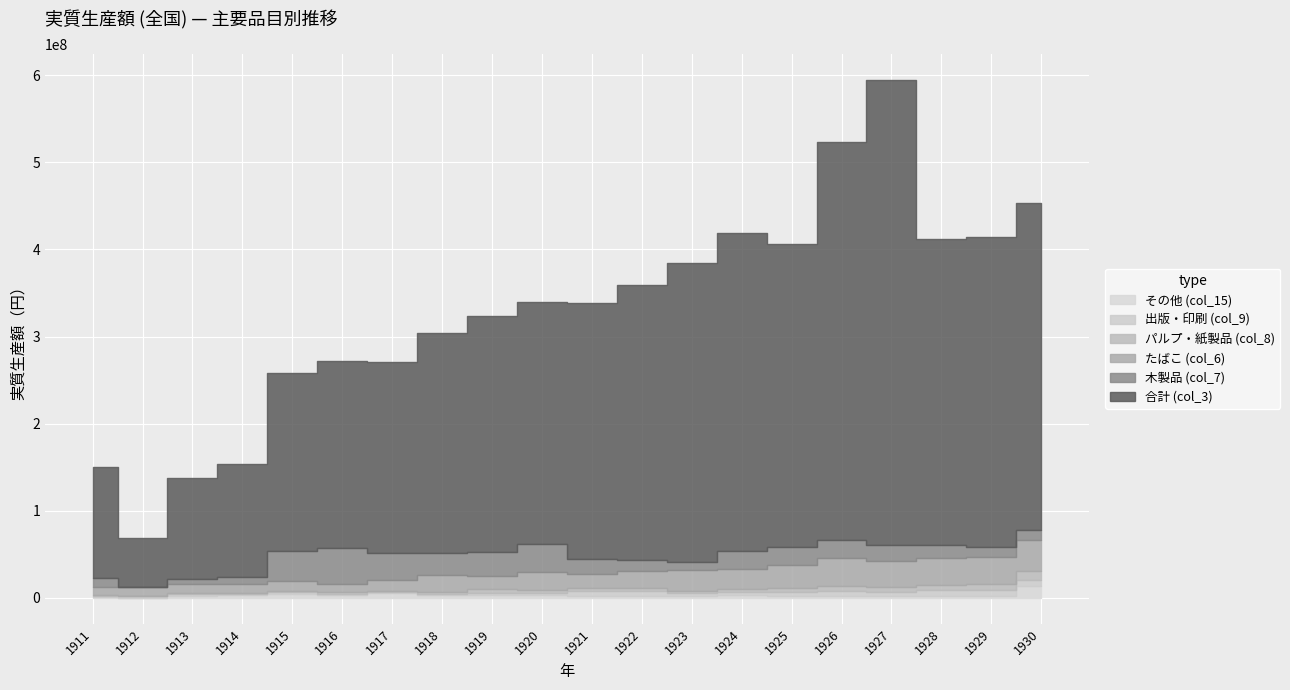

At which label does 木製品 (col_7) first exceed 18155330?

1915